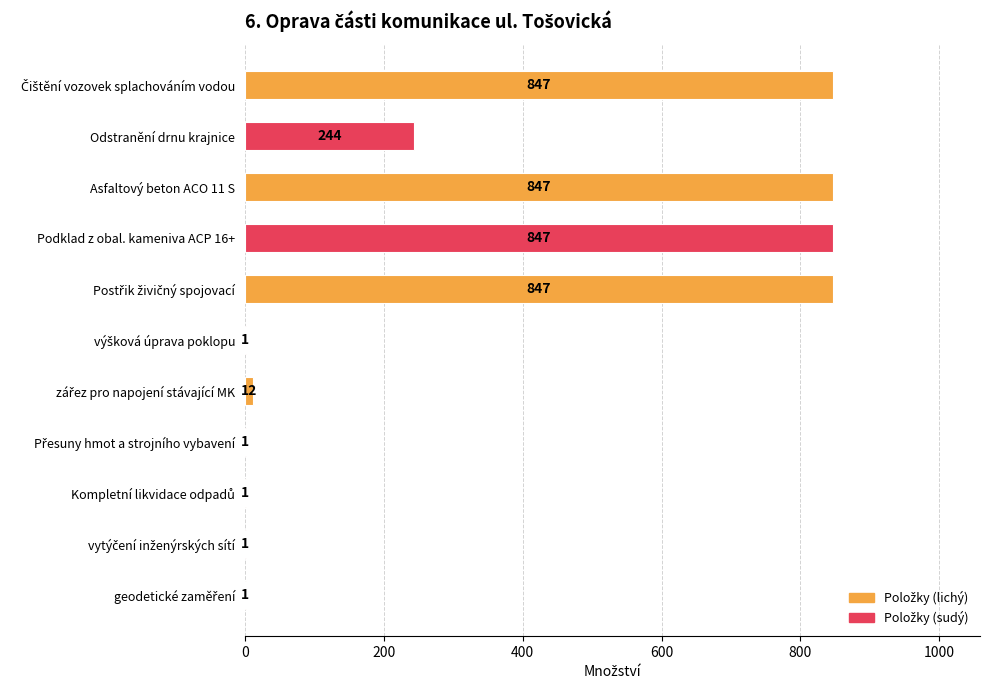

What is the average value?

332